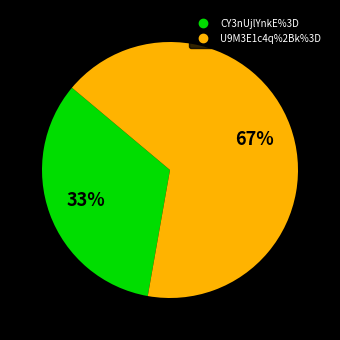

Does CY3nUjlYnkE%3D account for over 50% of the chart?

No